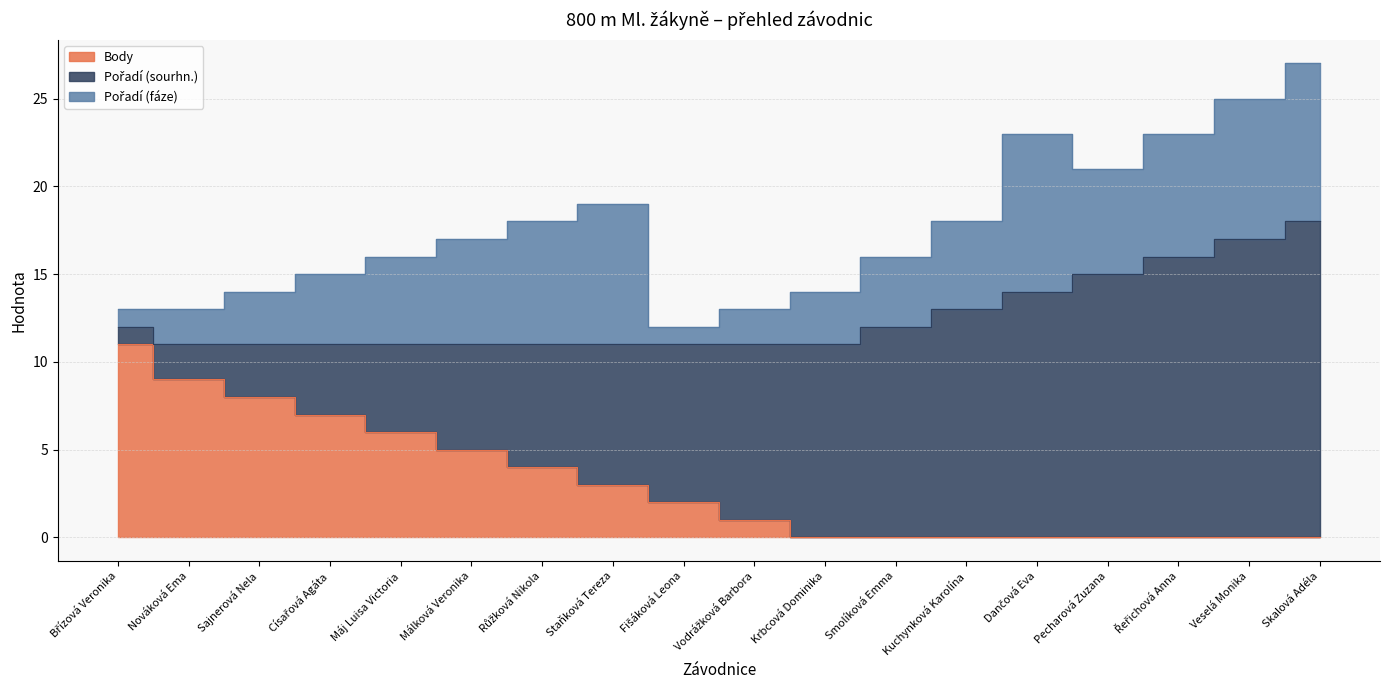

True or false: Pořadí (sourhn.) and Pořadí (fáze) cross at least once.

False